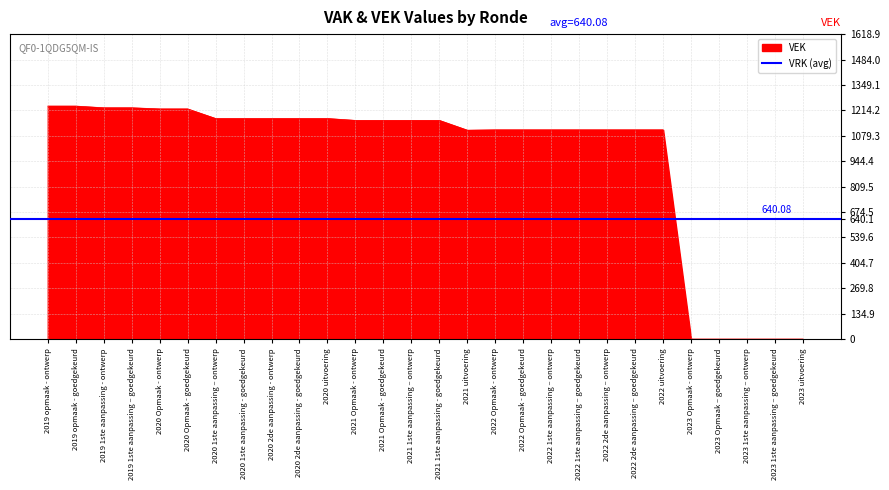

How many interior local valleys (lower than both neighbors) does the data have?

1